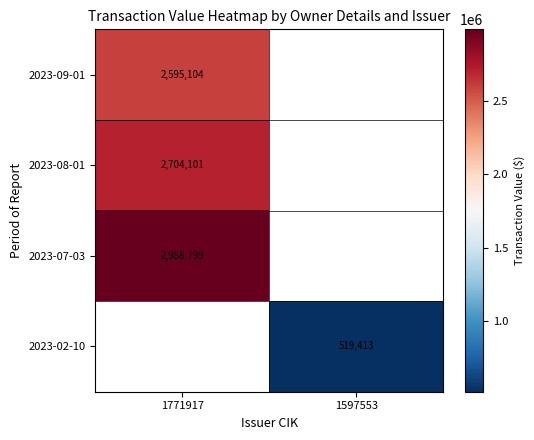

The 2023-07-03 series shows 1308993 at 1771917. True or false?

False